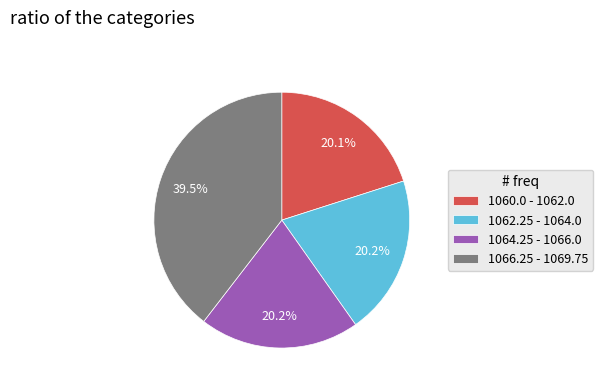

What is the ratio of the value at 1064.25 - 1066.0 to the value at 1062.25 - 1064.0?

1.0